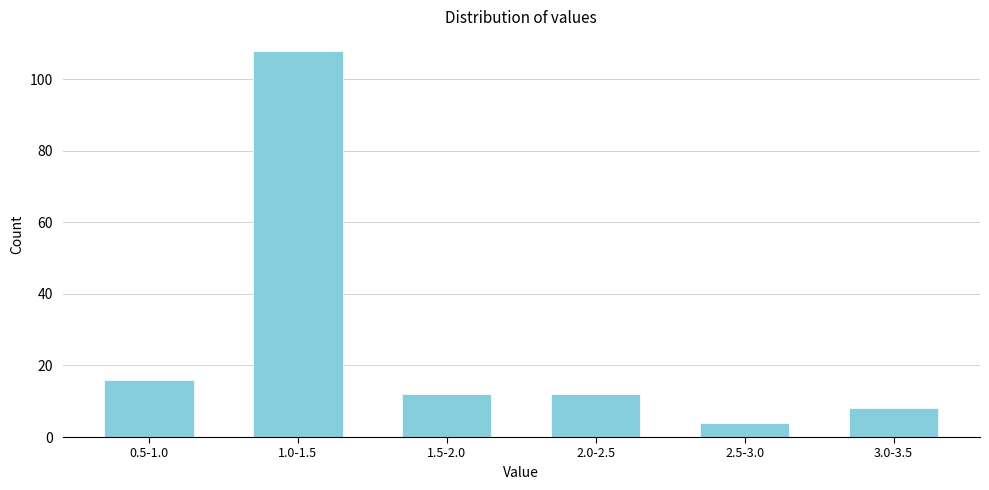

Reading left to right, list all the values displayed in this chart.

16	108	12	12	4	8